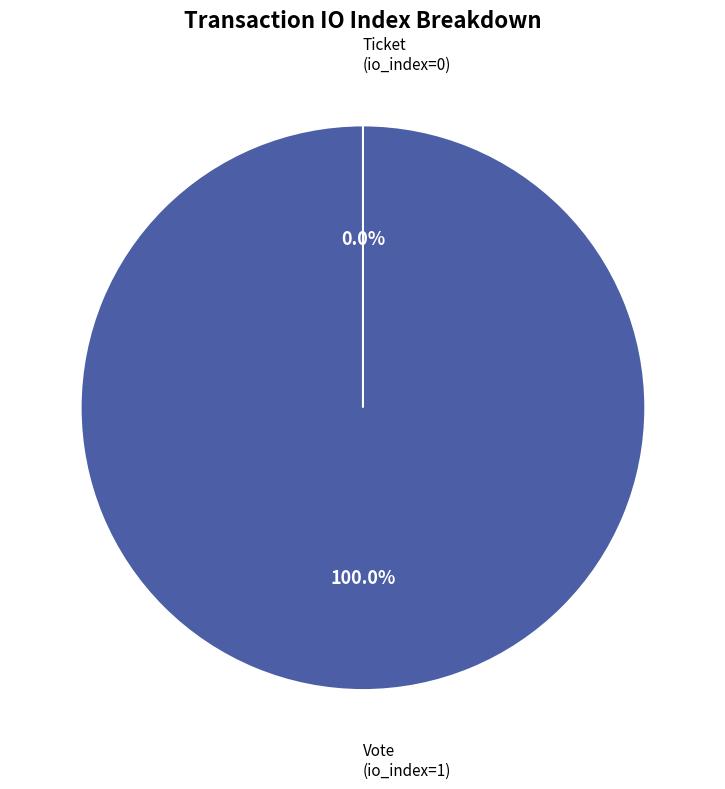

Which category has the smallest portion of the pie?

Ticket